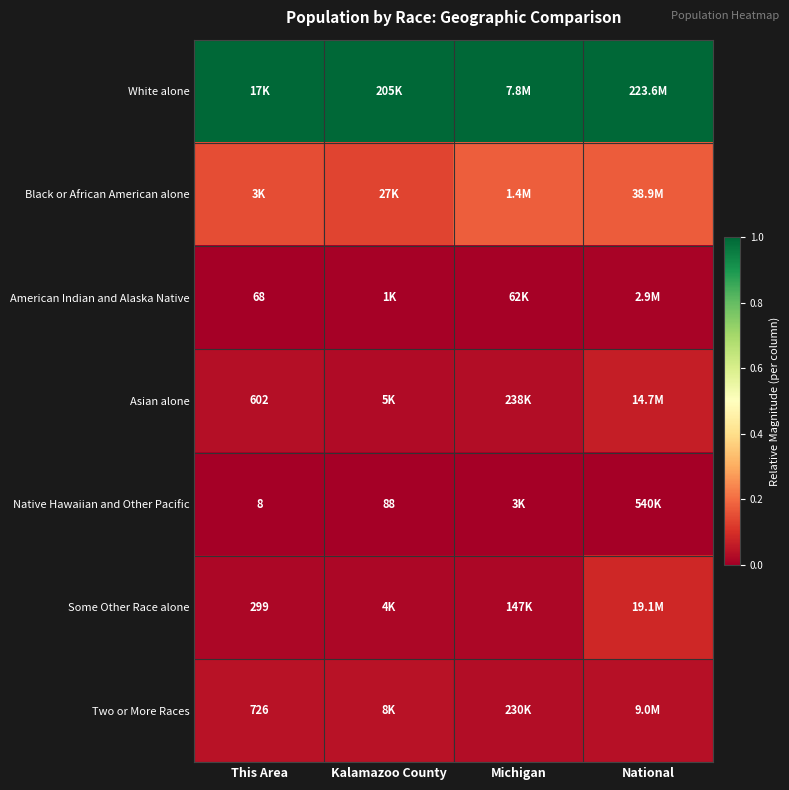

Rank the series by their maximum value, from lowest to highest.

Native Hawaiian and Other Pacific, American Indian and Alaska Native, Two or More Races, Asian alone, Some Other Race alone, Black or African American alone, White alone